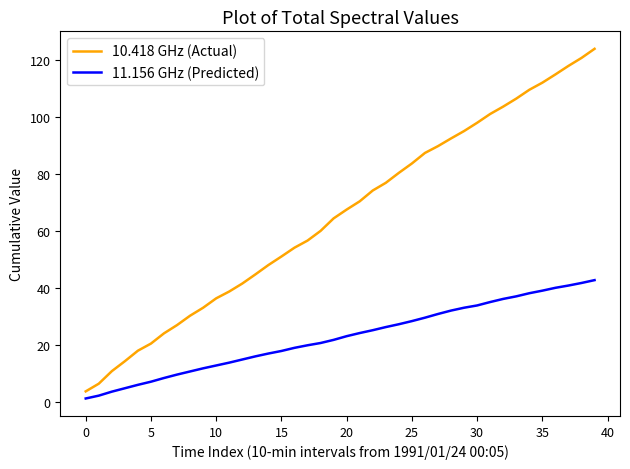

List the series in order of their peak value, highest first.

10.418 GHz (Actual), 11.156 GHz (Predicted)